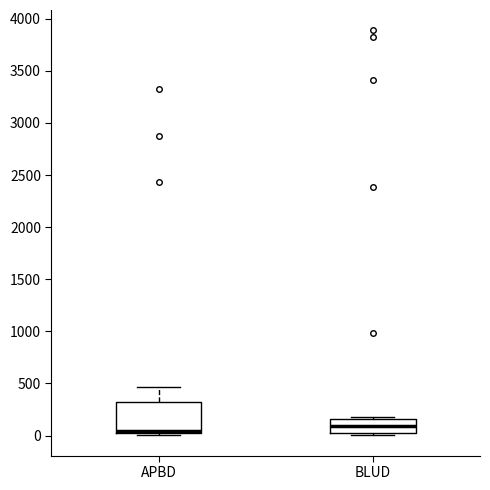

Where is the lower edge of the box for APBD on the y-axis? The values are not printed on the chart, so give them approximately, as read against the axis.

50